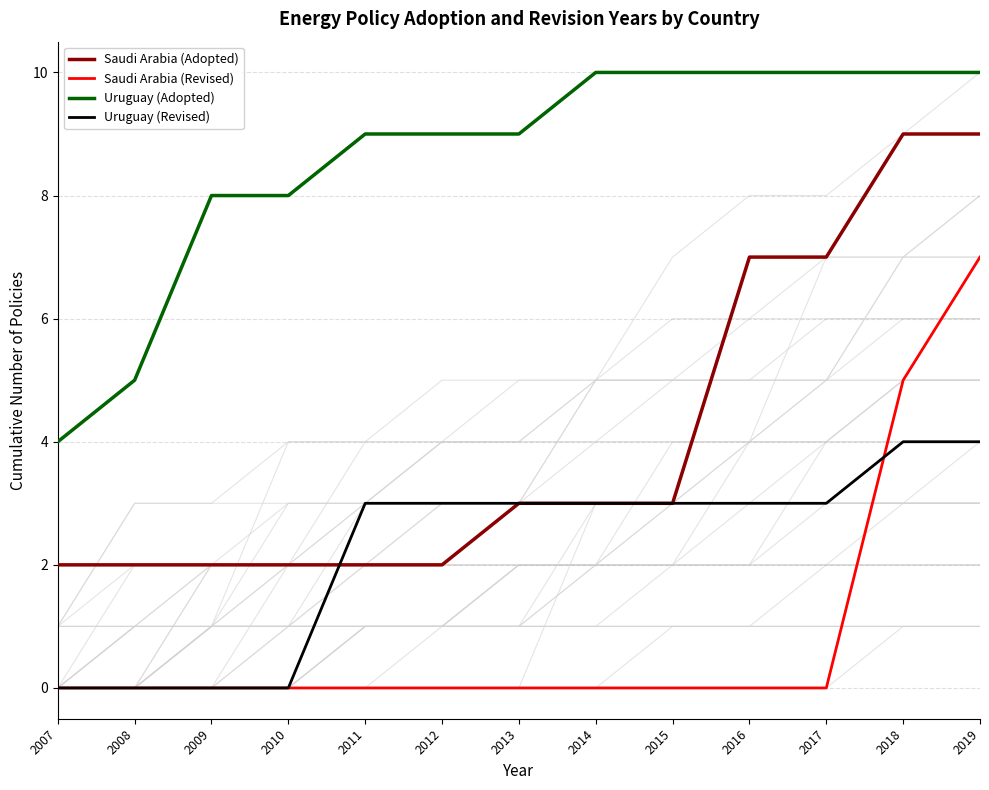

What is the difference between the maximum and minimum values in the Uruguay (Revised) series?

4